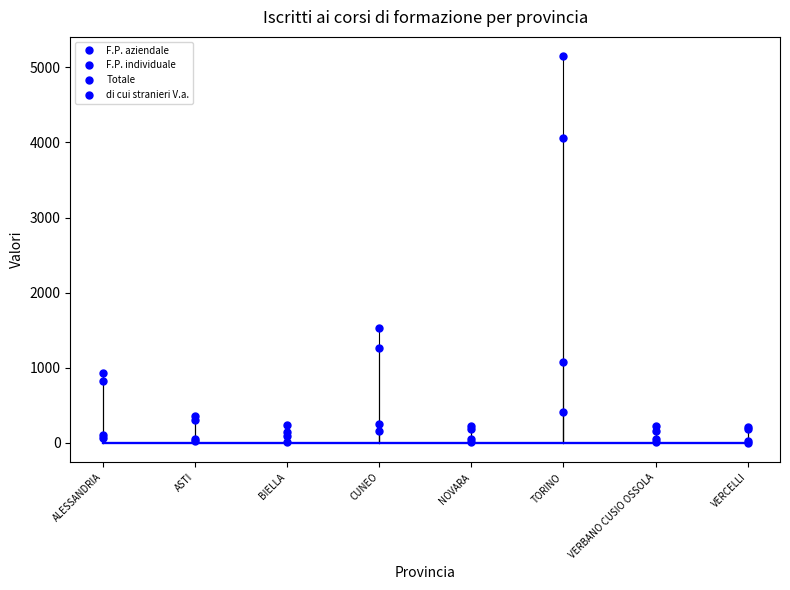

How many categories are shown in the chart?

8